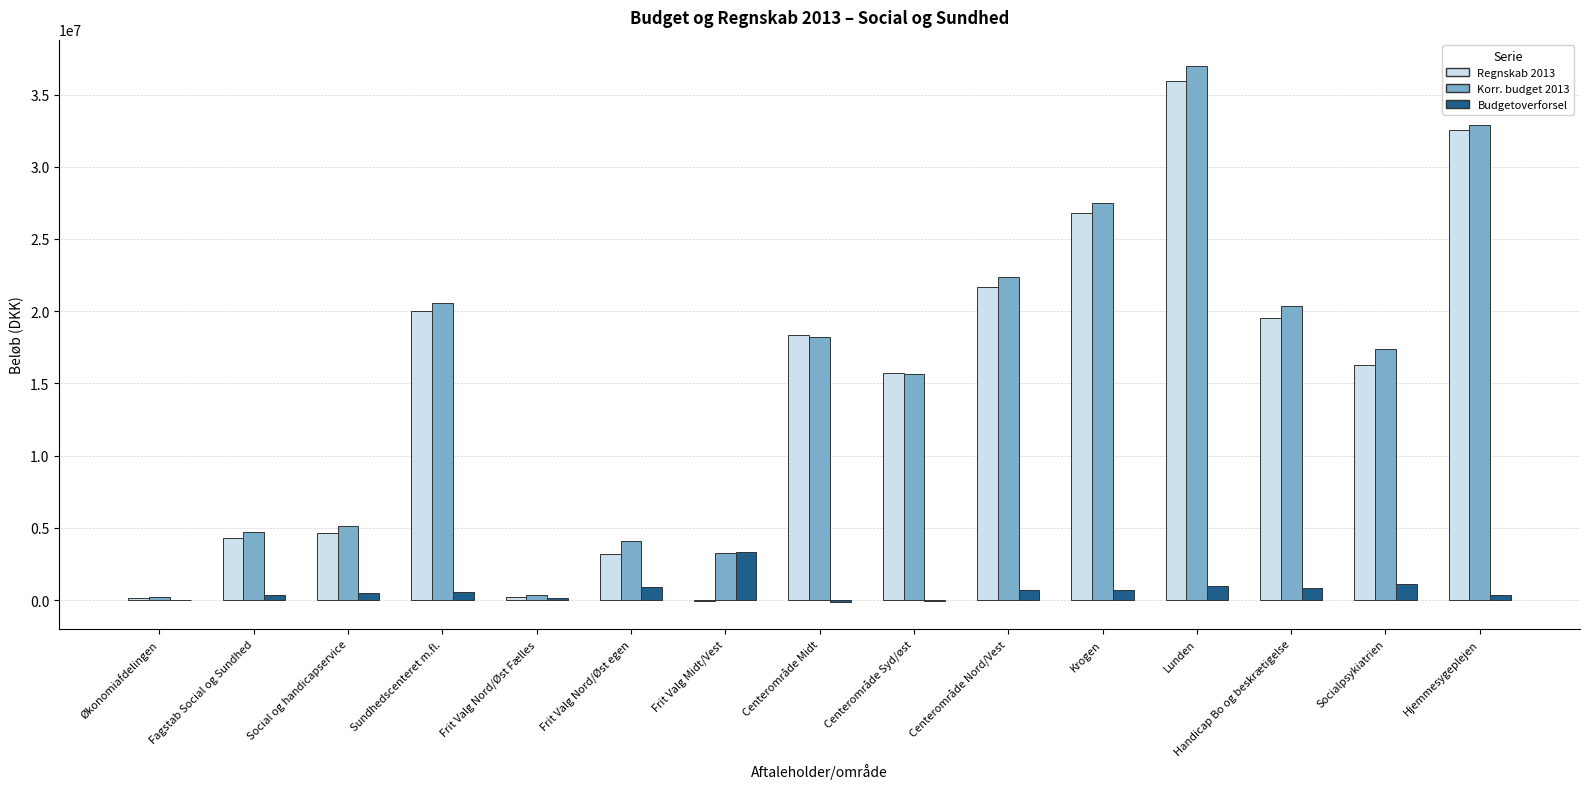

Which category has the highest value across all series?

Lunden